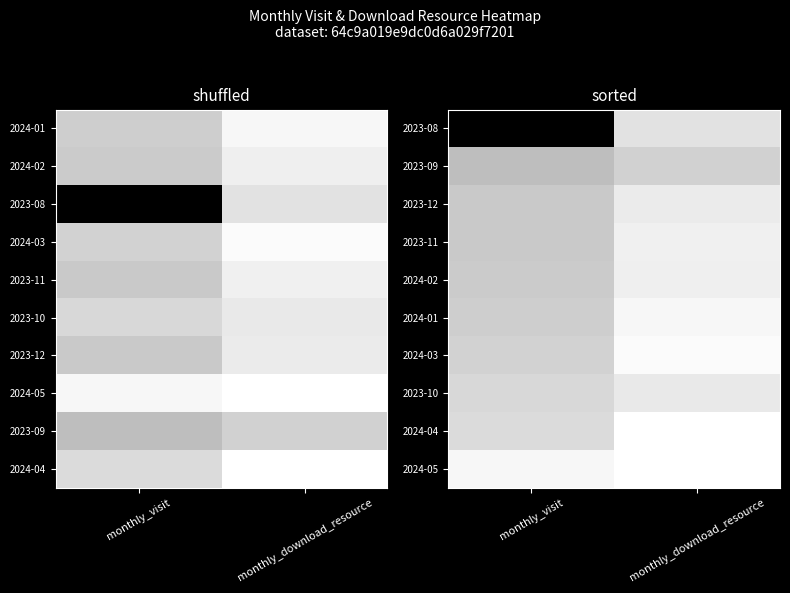

Which has a higher value, monthly_visit or monthly_download_resource?

monthly_visit